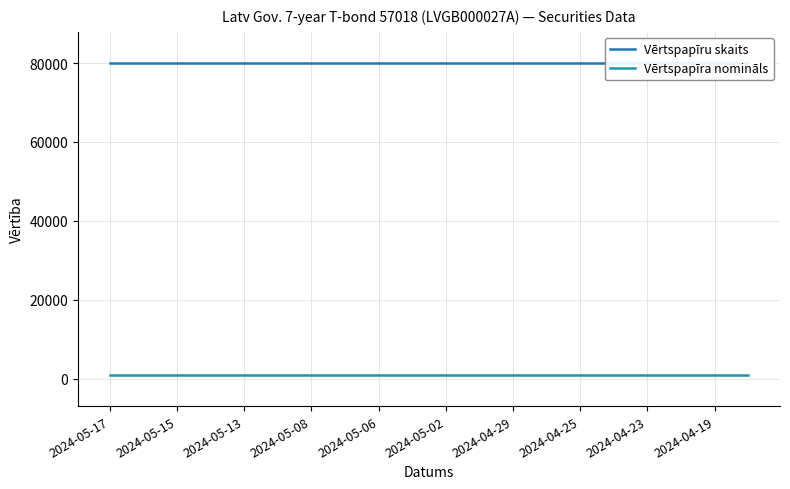

What is the minimum value for Vērtspapīra nomināls?

1000